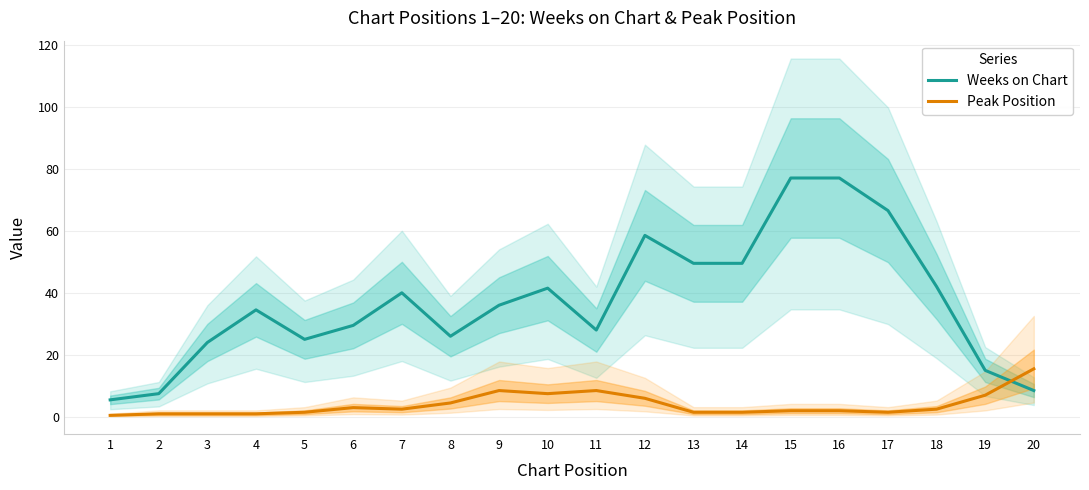

Reading left to right, what are all the values shown in this chart?

Weeks on Chart: 5.5	7.5	24.0	34.5	25.0	29.5	40.0	26.0	36.0	41.5	28.0	58.5	49.5	49.5	77.0	77.0	66.5	42.0	15.0	8.5
Peak Position: 0.5	1.0	1.0	1.0	1.5	3.0	2.5	4.5	8.5	7.5	8.5	6.0	1.5	1.5	2.0	2.0	1.5	2.5	7.0	15.5